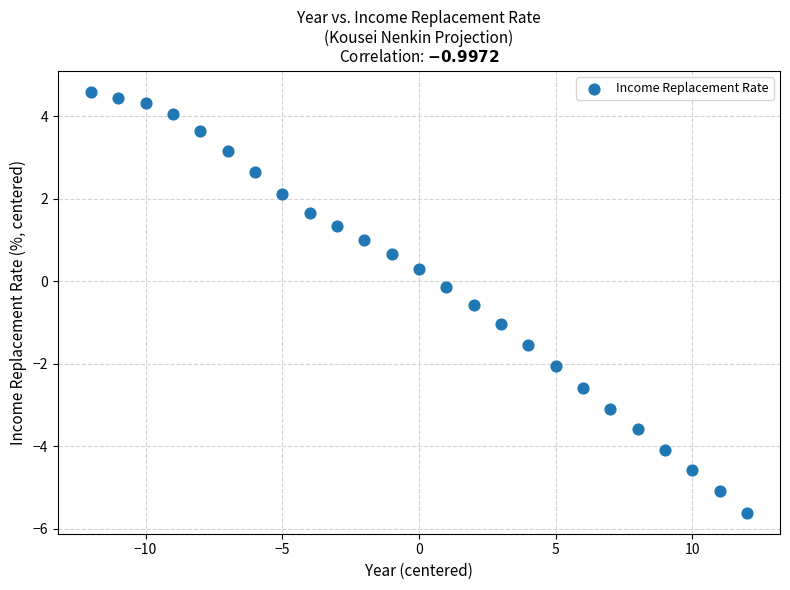

What is the range of Y values (max minus min)?

10.2